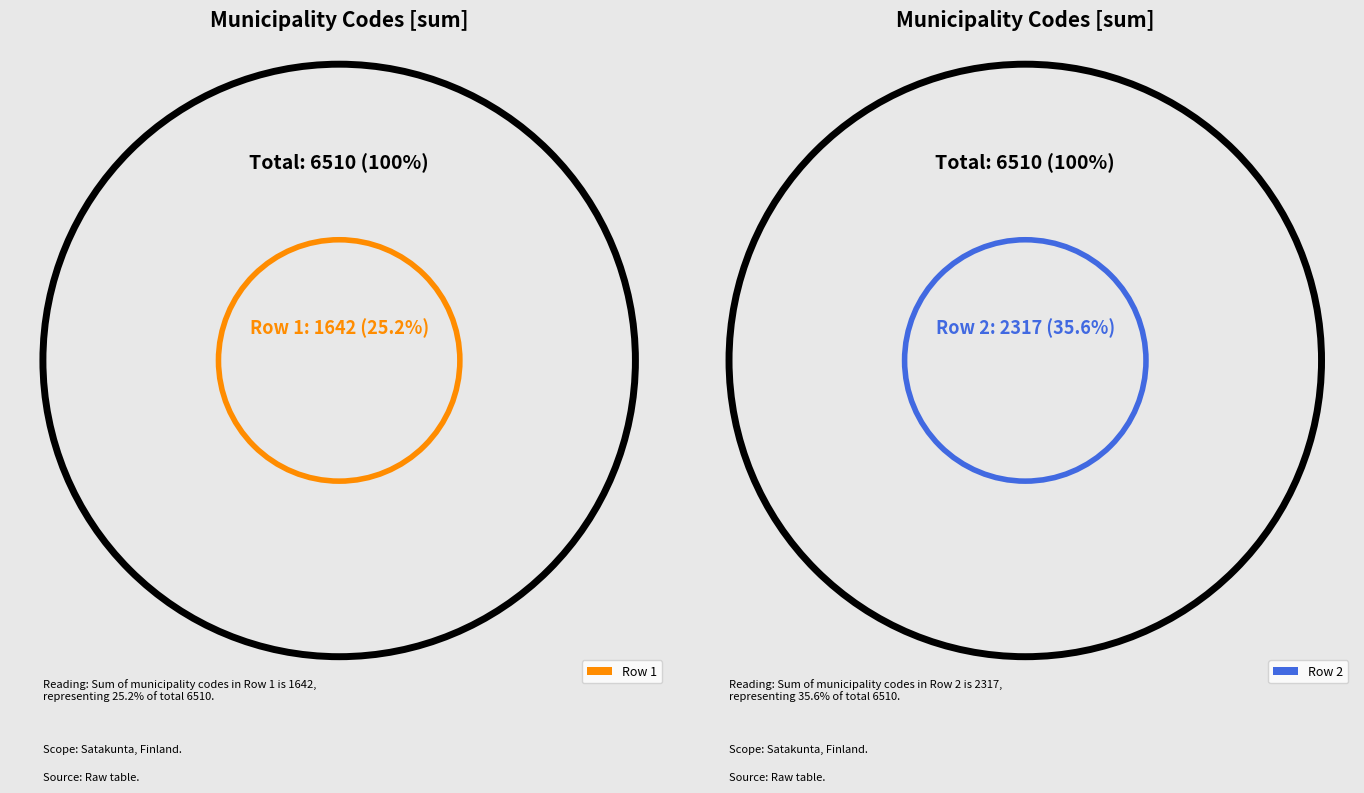

Combined, do Row 2 and Row 4 account for over 50%?

Yes